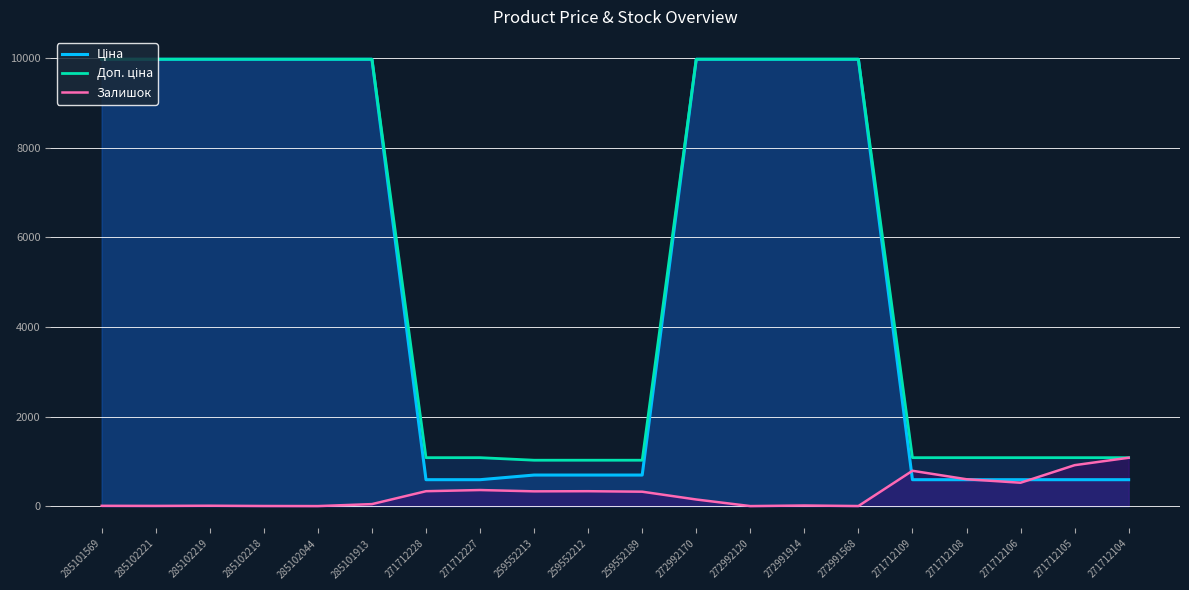

At which category is the sum across all series the highest?

272992170